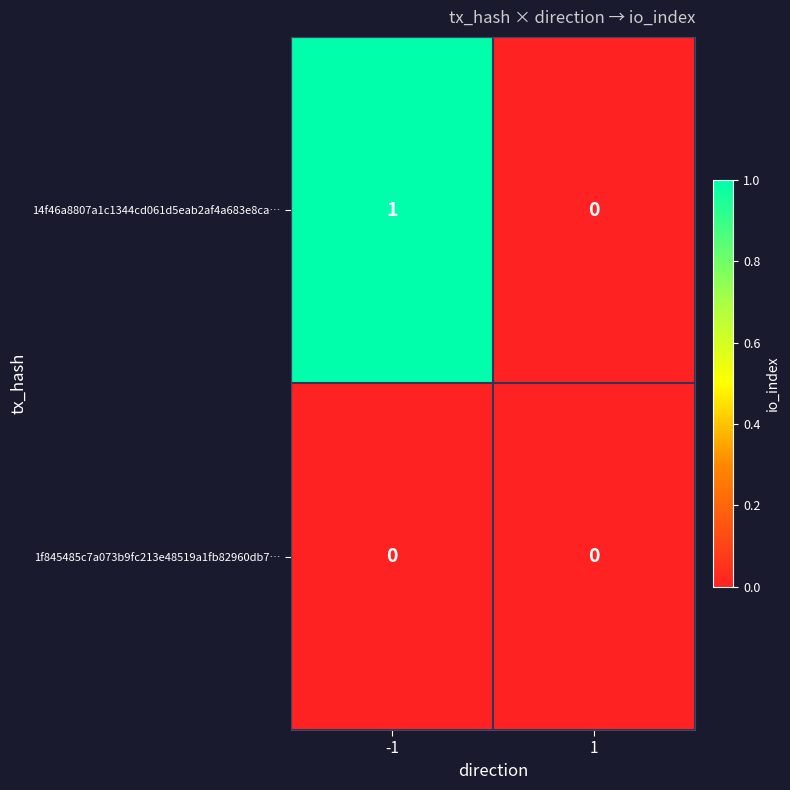

Rank the series by their maximum value, from lowest to highest.

1f845485c7a073b9fc213e48519a1fb82960db7…, 14f46a8807a1c1344cd061d5eab2af4a683e8ca…